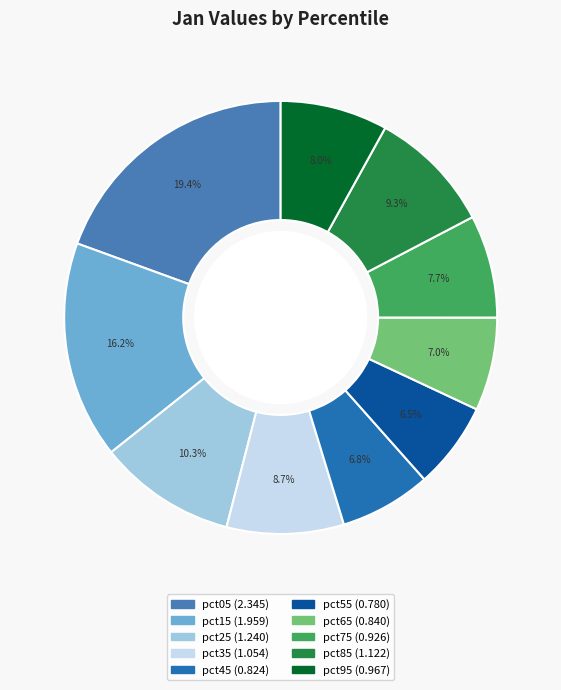

To the nearest percent, what is the difference between the largest and smallest slice percentages?

13%